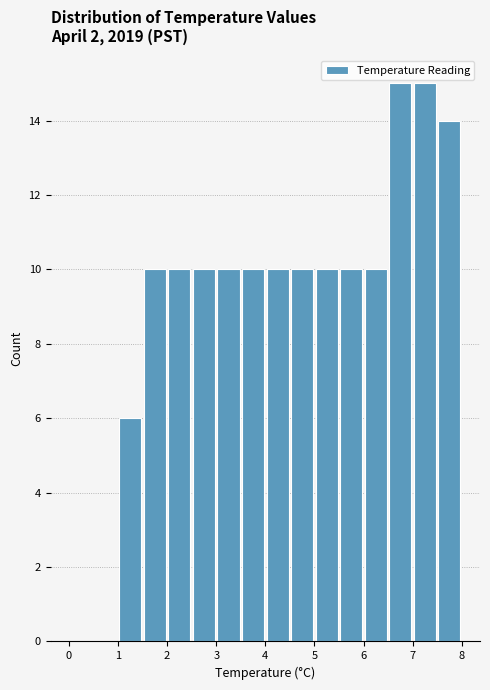

How tall is the bar that spans 2.5 to 3.0 on the x-axis? The values are not printed on the chart, so give them approximately, as read against the axis.

10